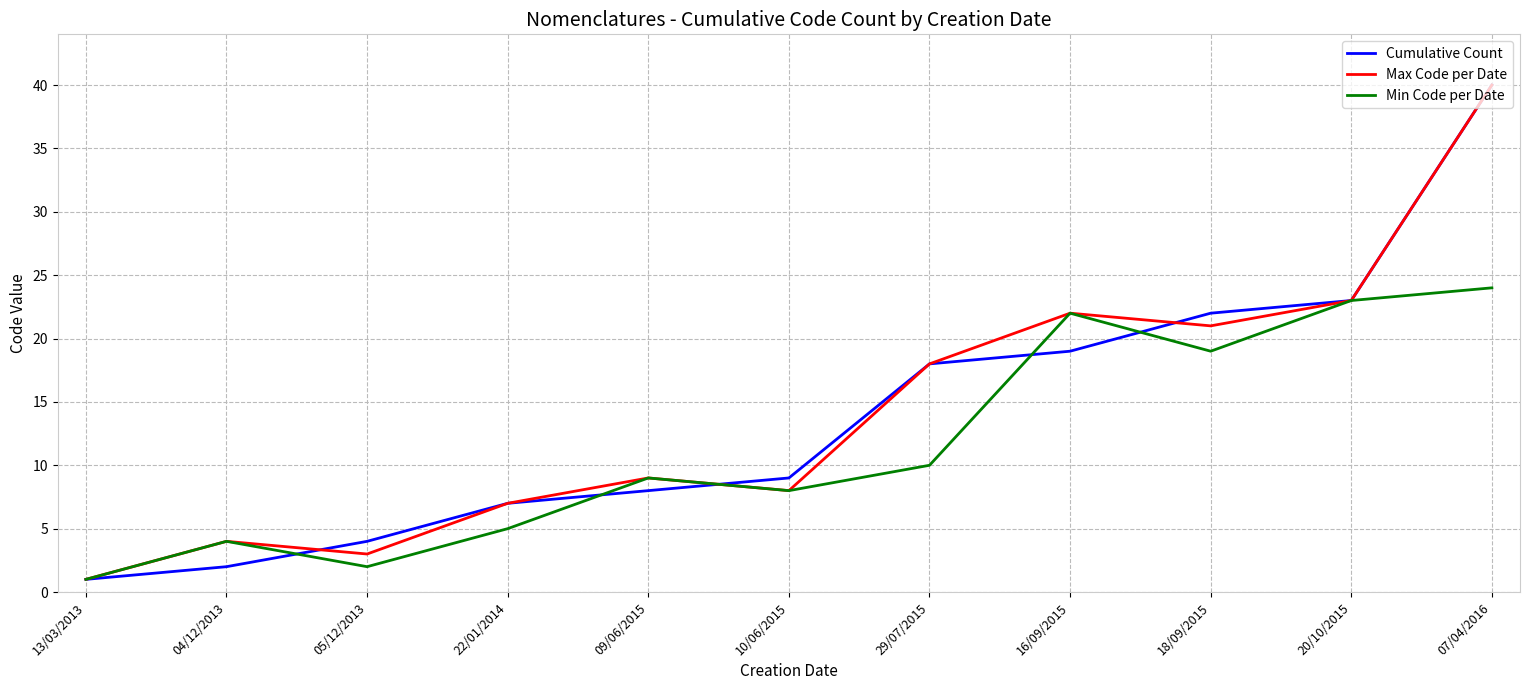

Count the number of categories in the chart.

11